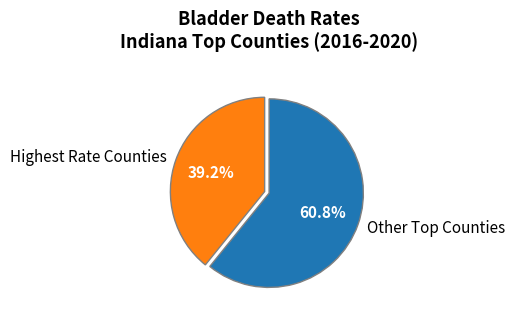

Does any single category account for the majority?

Yes